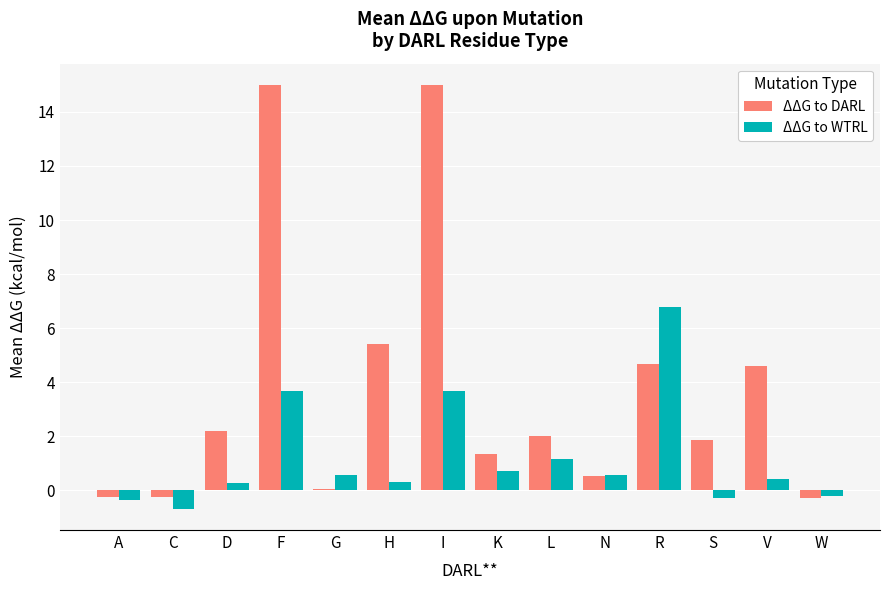

Which series changed the most between F and W?

ΔΔG to DARL